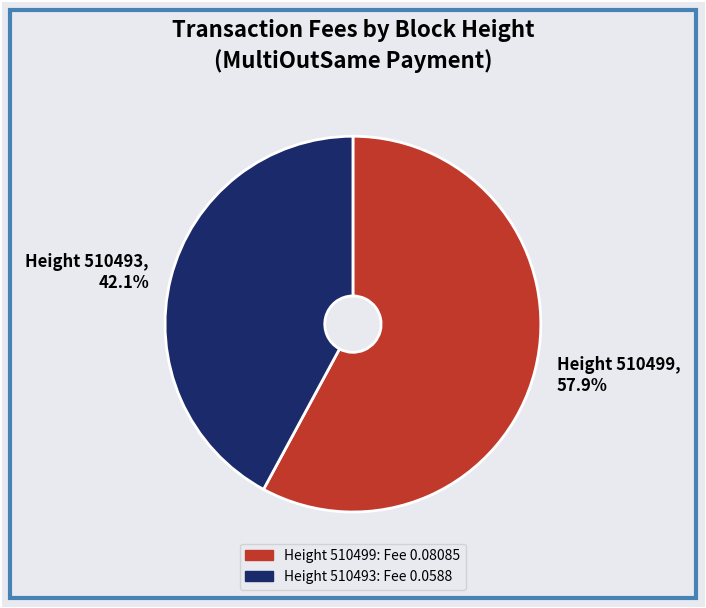

Which slice is the largest?

Height 510499